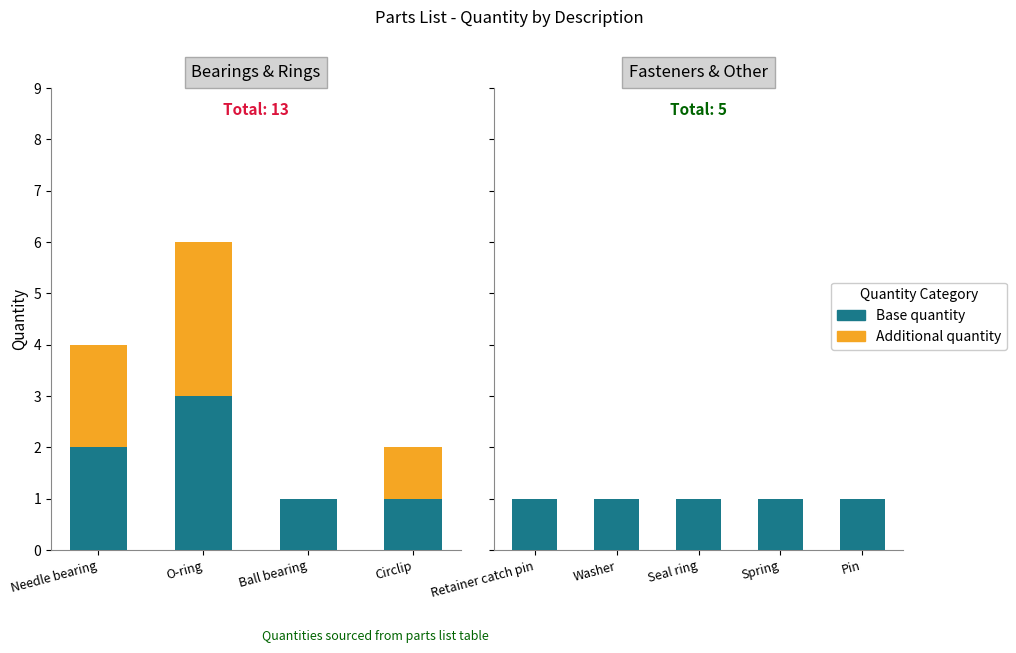

Read the Base quantity value at Pin.

1